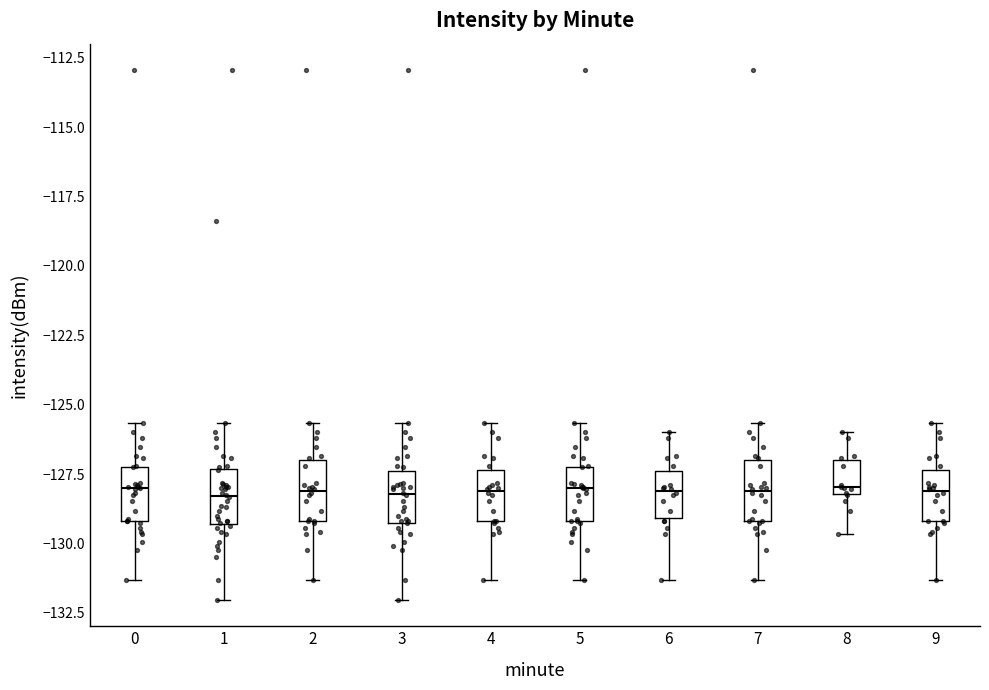

Reading left to right, read every box against the y-axis: the position of its median line, the range the box covers, and the ends of its whiskers. The values are not printed on the chart, so give them approximately, as read against the axis.

0: median -128.0, box -129.0 to -127.0, whiskers -131.5 to -125.5
1: median -128.5, box -129.5 to -127.5, whiskers -132.0 to -125.5
2: median -128.0, box -129.0 to -127.0, whiskers -131.5 to -125.5
3: median -128.0, box -129.5 to -127.5, whiskers -132.0 to -125.5
4: median -128.0, box -129.0 to -127.5, whiskers -131.5 to -125.5
5: median -128.0, box -129.0 to -127.0, whiskers -131.5 to -125.5
6: median -128.0, box -129.0 to -127.5, whiskers -131.5 to -126.0
7: median -128.0, box -129.0 to -127.0, whiskers -131.5 to -125.5
8: median -128.0 (just above the box's lower edge), box -128.0 to -127.0, whiskers -129.5 to -126.0
9: median -128.0, box -129.0 to -127.5, whiskers -131.5 to -125.5